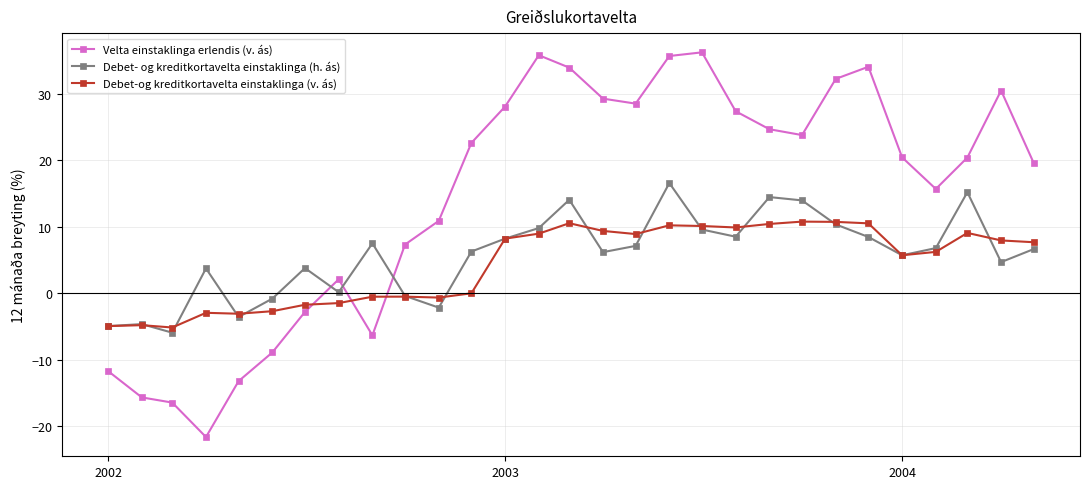

List the series in order of their peak value, lowest first.

Debet-og kreditkortavelta einstaklinga (v. ás), Debet- og kreditkortavelta einstaklinga (h. ás), Velta einstaklinga erlendis (v. ás)